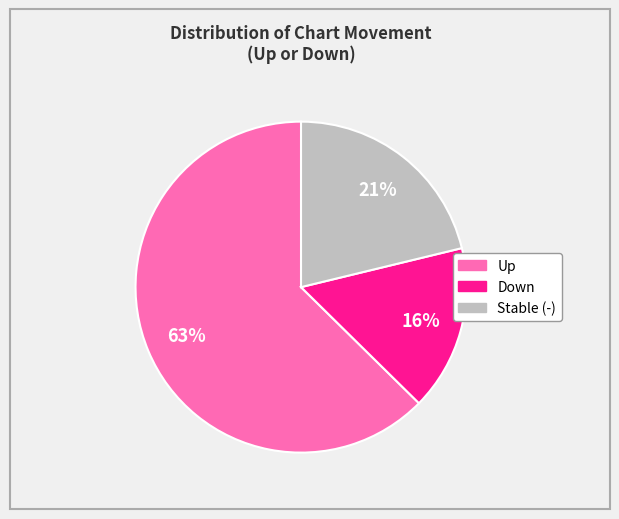

Is there any slice that represents more than half of the pie?

Yes